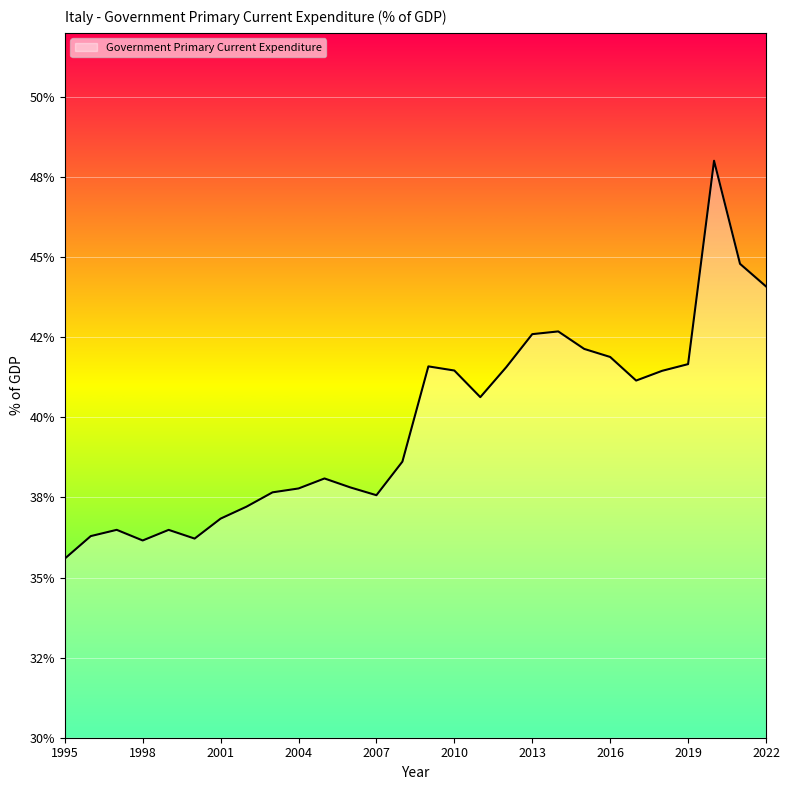

Reading right to left, list all the values displayed in this chart.

2022=44.1	2021=44.8	2020=48.0	2019=41.7	2018=41.5	2017=41.1	2016=41.9	2015=42.1	2014=42.7	2013=42.6	2012=41.6	2011=40.6	2010=41.5	2009=41.6	2008=38.6	2007=37.6	2006=37.8	2005=38.1	2004=37.8	2003=37.7	2002=37.2	2001=36.8	2000=36.2	1999=36.5	1998=36.2	1997=36.5	1996=36.3	1995=35.6